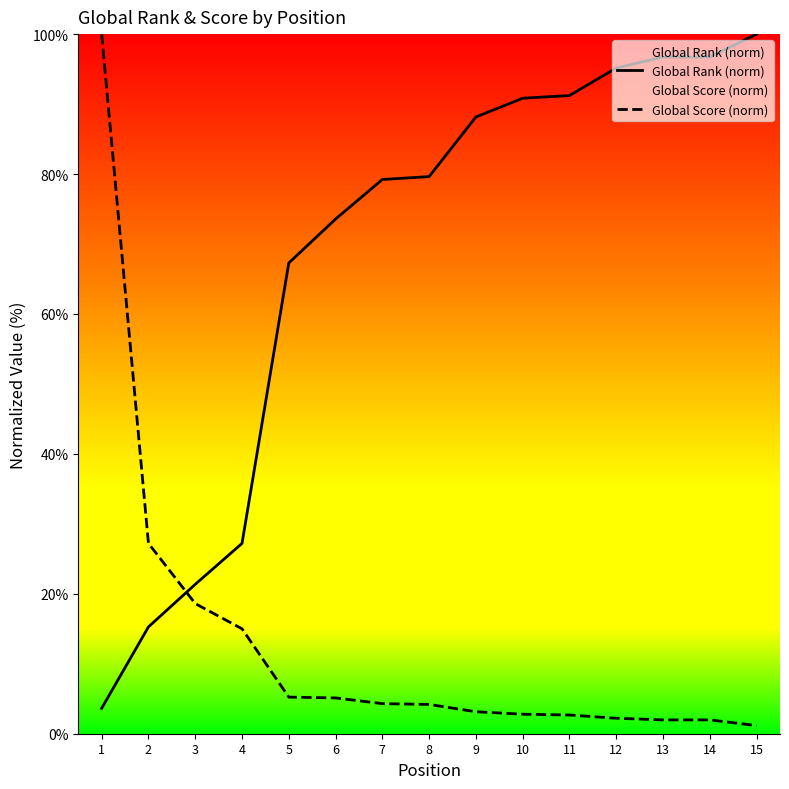

Is the value of Global Score (norm) at 7 greater than the value of Global Rank (norm) at 1?

Yes